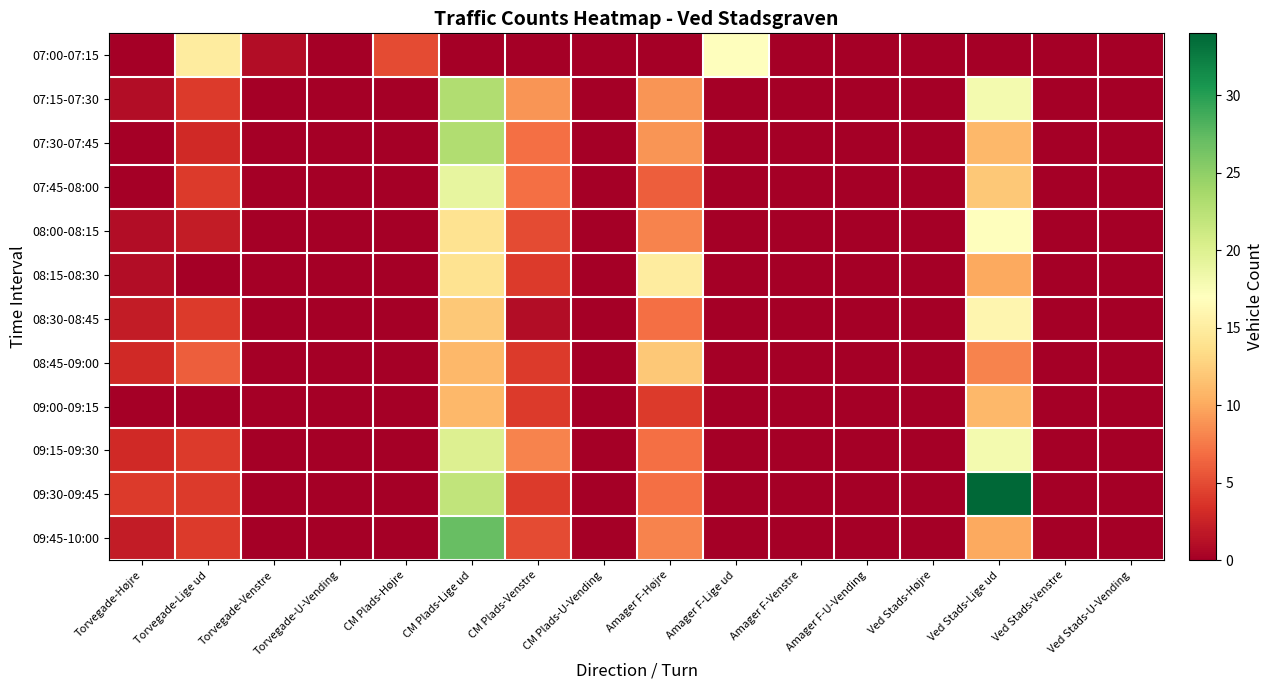

At which category does the chart reach its peak across all series?

Ved Stads-Lige ud